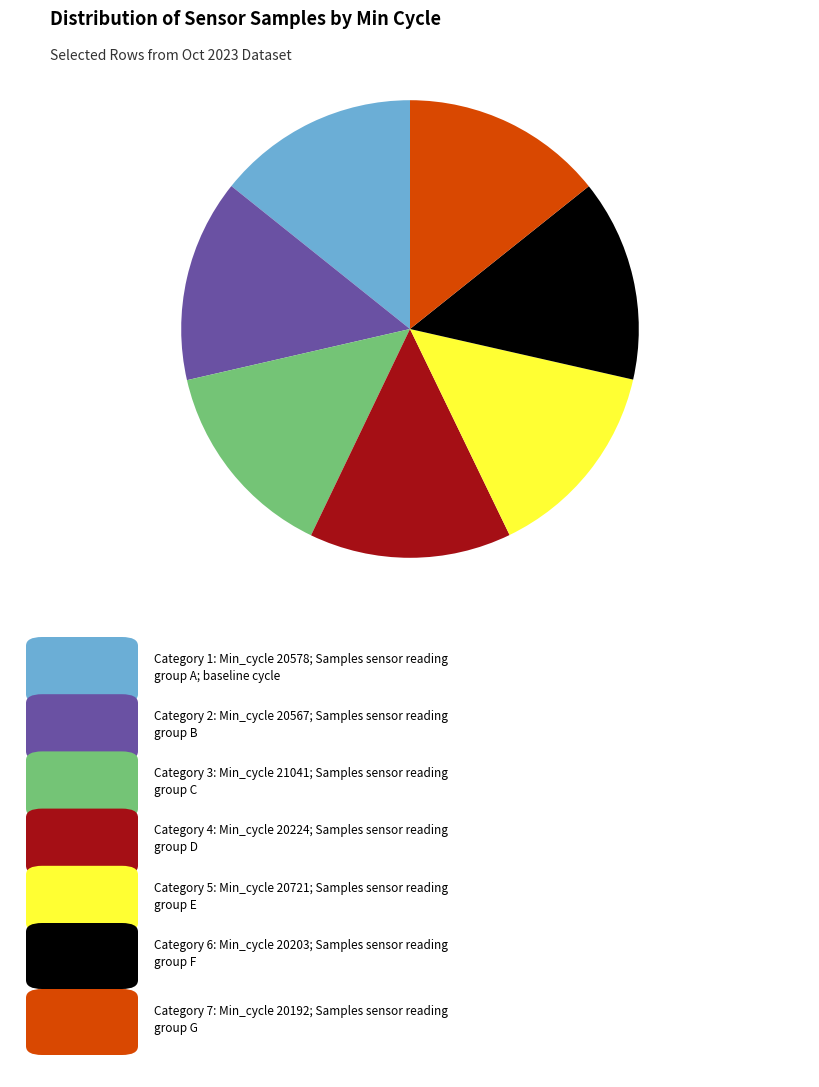

Is there a majority slice in this chart?

No